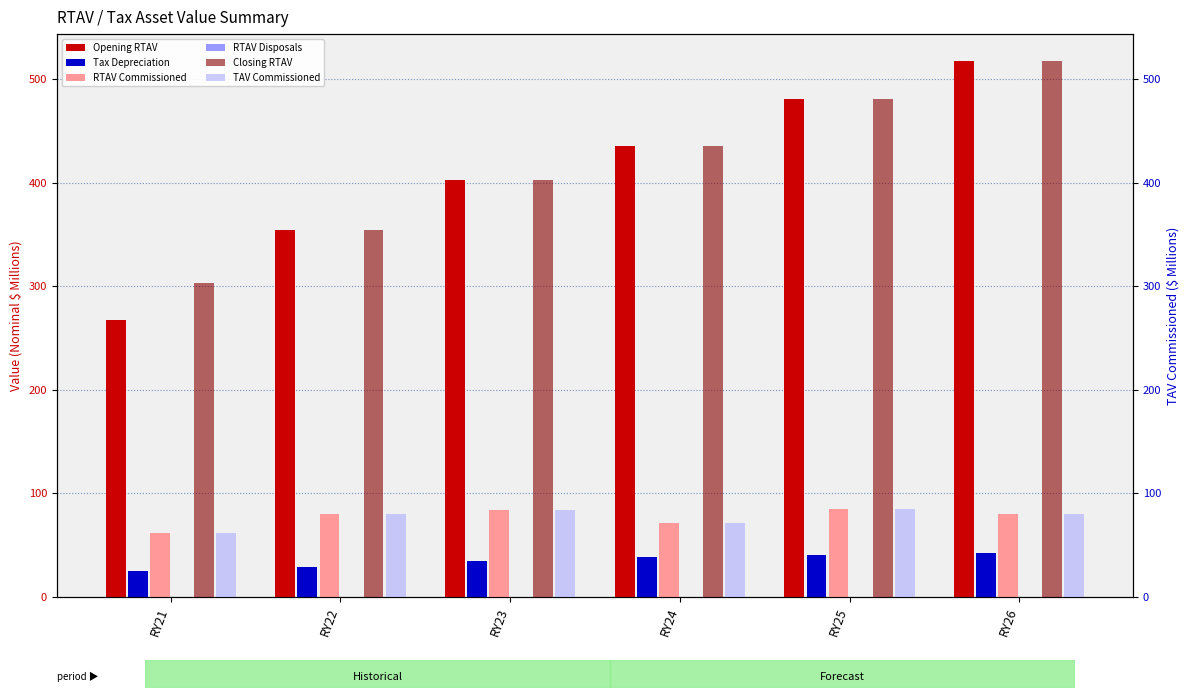

Reading left to right, transcribe all the data shown in this chart.

Opening RTAV: RY21=267.2	RY22=354.1	RY23=402.8	RY24=436.0	RY25=480.6	RY26=517.7
Tax Depreciation: RY21=25.1	RY22=29.4	RY23=34.8	RY24=38.5	RY25=40.3	RY26=42.7
RTAV Commissioned: RY21=61.7	RY22=80.6	RY23=84.0	RY24=71.9	RY25=85.2	RY26=80.1
RTAV Disposals: RY21=0.5	RY22=0.4	RY23=0.4	RY24=0.3	RY25=0.3	RY26=0.3
Closing RTAV: RY21=303.3	RY22=354.1	RY23=402.8	RY24=436.0	RY25=480.6	RY26=517.7
TAV Commissioned: RY21=61.7	RY22=80.6	RY23=84.0	RY24=71.9	RY25=85.2	RY26=80.1